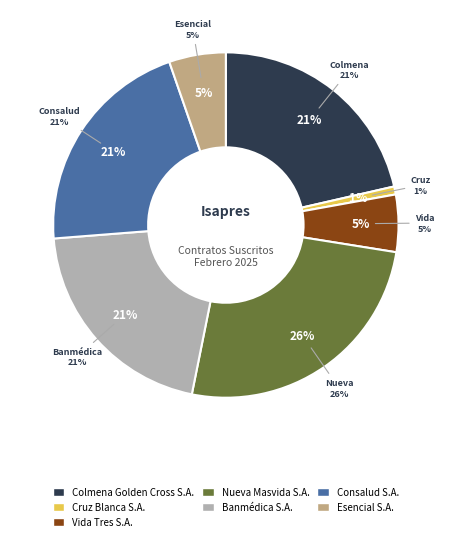

Rank the categories by value from highest to lowest.

Nueva Masvida S.A., Colmena Golden Cross S.A., Consalud S.A., Banmédica S.A., Vida Tres S.A., Esencial S.A., Cruz Blanca S.A.